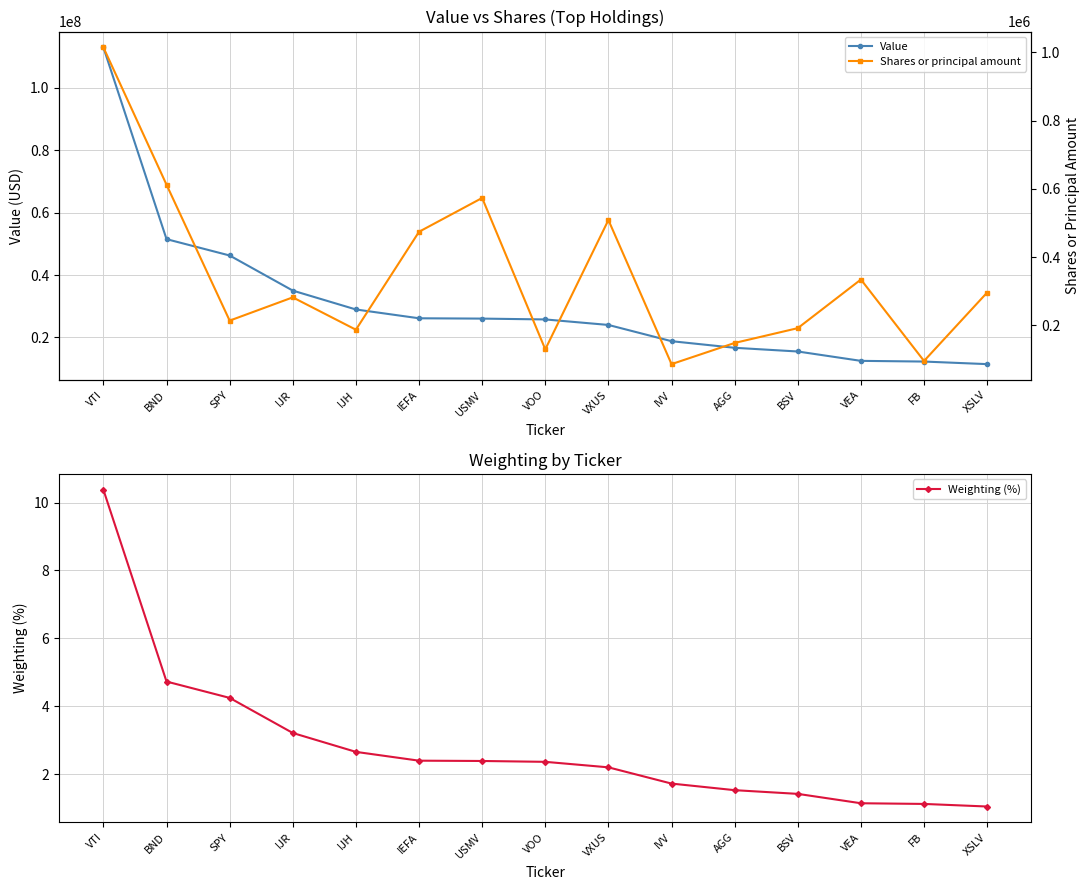

Reading left to right, what are all the values shown in this chart?

Value: VTI=112913000.0	BND=51492000.0	SPY=46253000.0	IJR=35010000.0	IJH=28965000.0	IEFA=26143000.0	USMV=26040000.0	VOO=25772000.0	VXUS=24008000.0	IVV=18804000.0	AGG=16691000.0	BSV=15505000.0	VEA=12505000.0	FB=12282000.0	XSLV=11460000.0
Weighting (%): VTI=10.4	BND=4.7	SPY=4.2	IJR=3.2	IJH=2.7	IEFA=2.4	USMV=2.4	VOO=2.4	VXUS=2.2	IVV=1.7	AGG=1.5	BSV=1.4	VEA=1.1	FB=1.1	XSLV=1.1
Shares or principal amount: VTI=1014223.0	BND=611984.0	SPY=213839.0	IJR=281998.0	IJH=187221.0	IEFA=474129.0	USMV=573193.0	VOO=129707.0	VXUS=508539.0	IVV=86432.0	AGG=148474.0	BSV=191820.0	VEA=334279.0	FB=95751.0	XSLV=296201.0